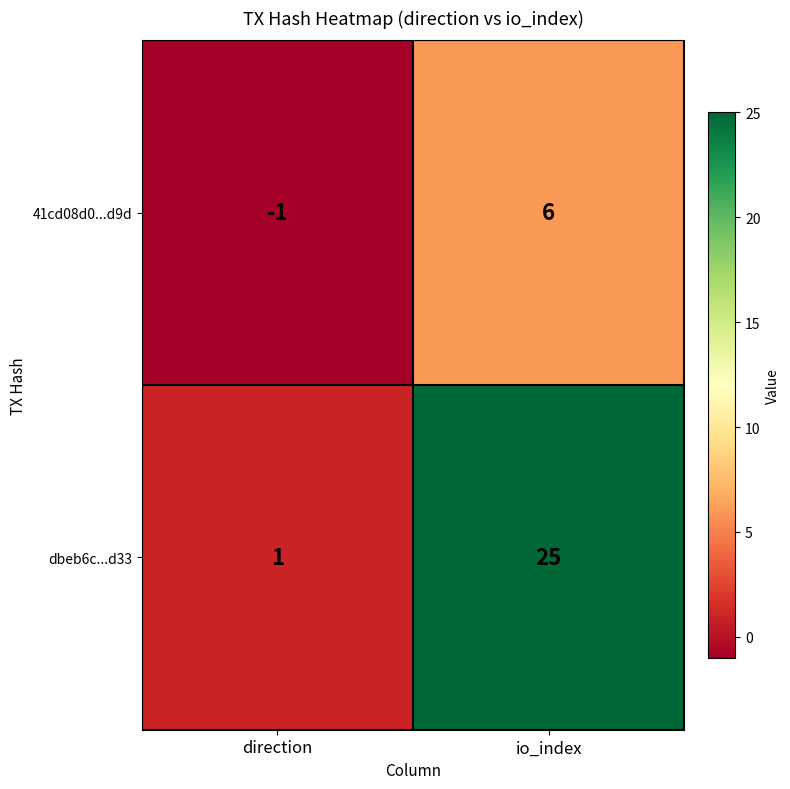

What is the difference between the 41cd08d0...d9d values at direction and io_index?

7